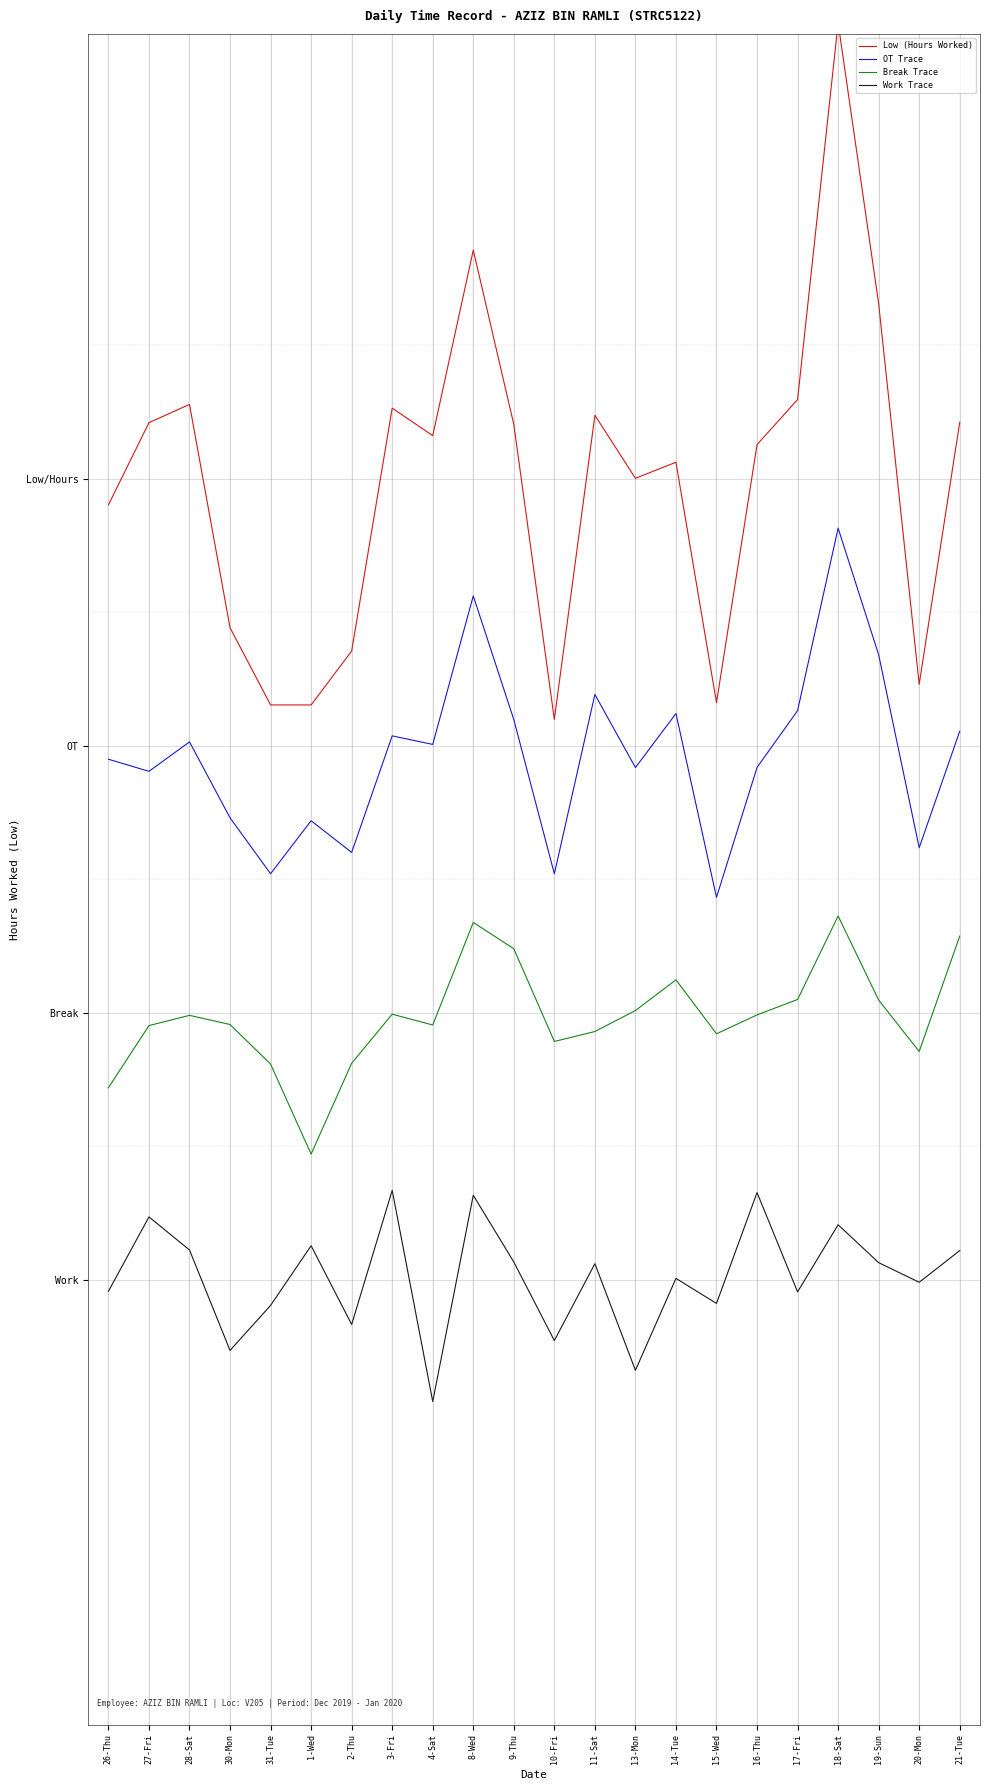

What is the sum of the Low (Hours Worked) values at 14-Tue and 27-Fri?

6.4